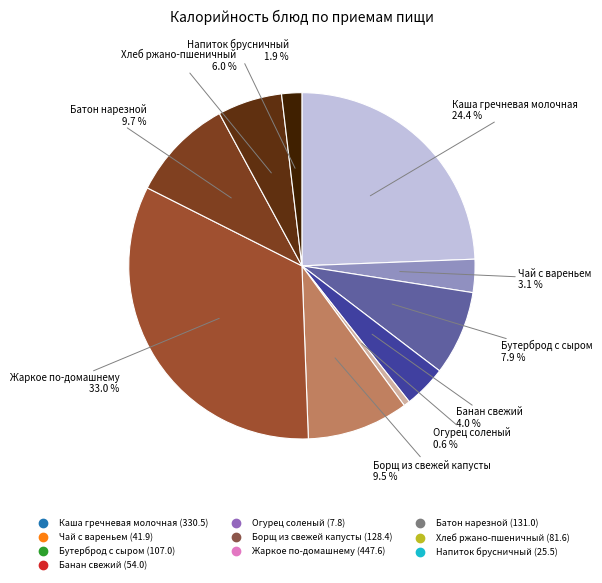

Is the sum of Борщ из свежей капусты and Хлеб ржано-пшеничный greater than half?

No